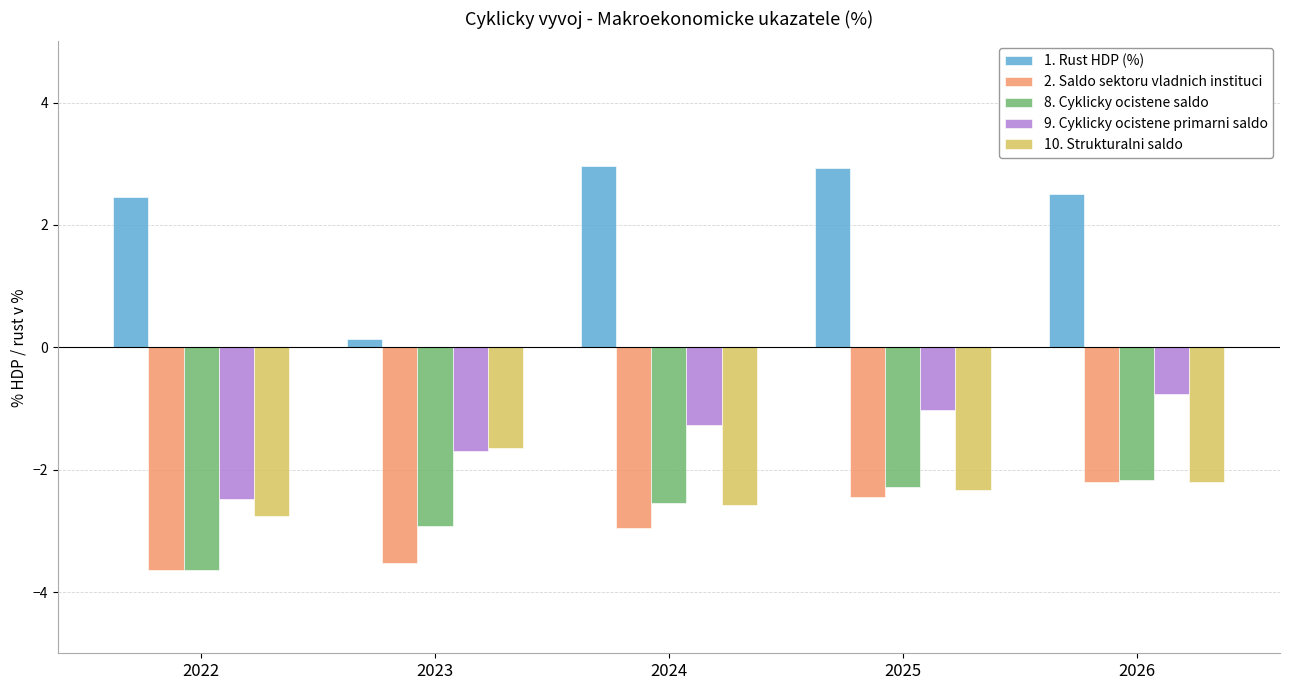

Is it true that 10. Strukturalni saldo equals -2.3 at 2025?

True